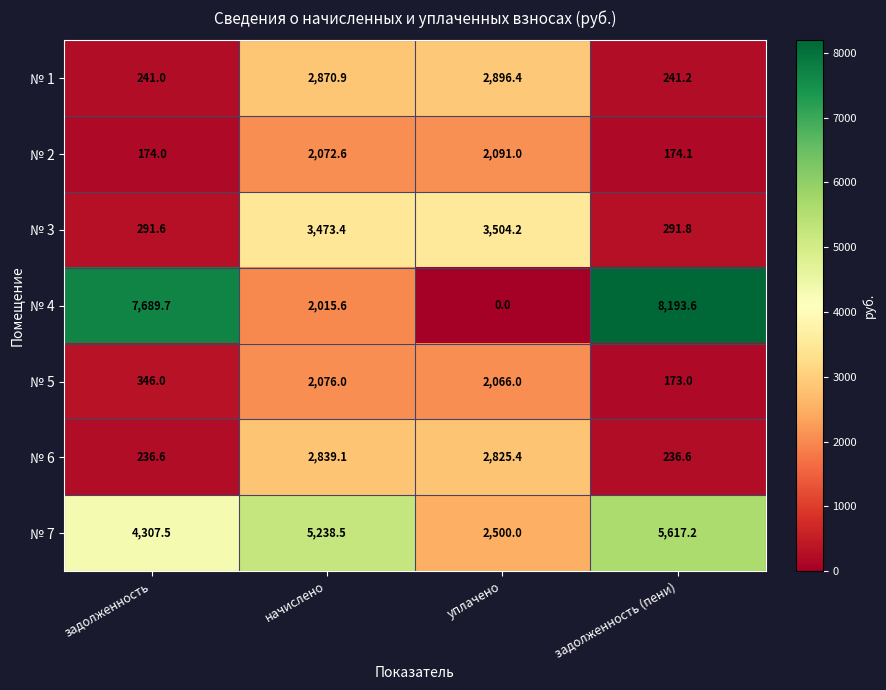

How many values in the № 2 series exceed 2072?

2